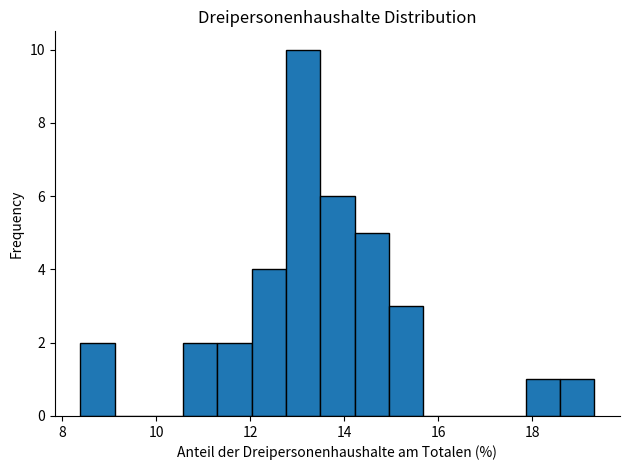

Around what value on the x-axis is the tallest bar? Give the approximate position of its centre, as read against the axis.

13.2